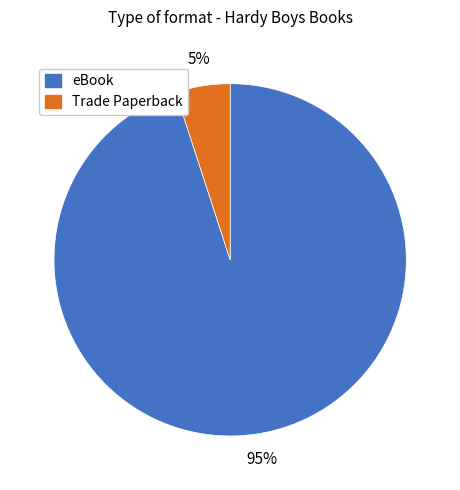

Approximately how many times larger is the value at eBook compared to Trade Paperback?

19.0